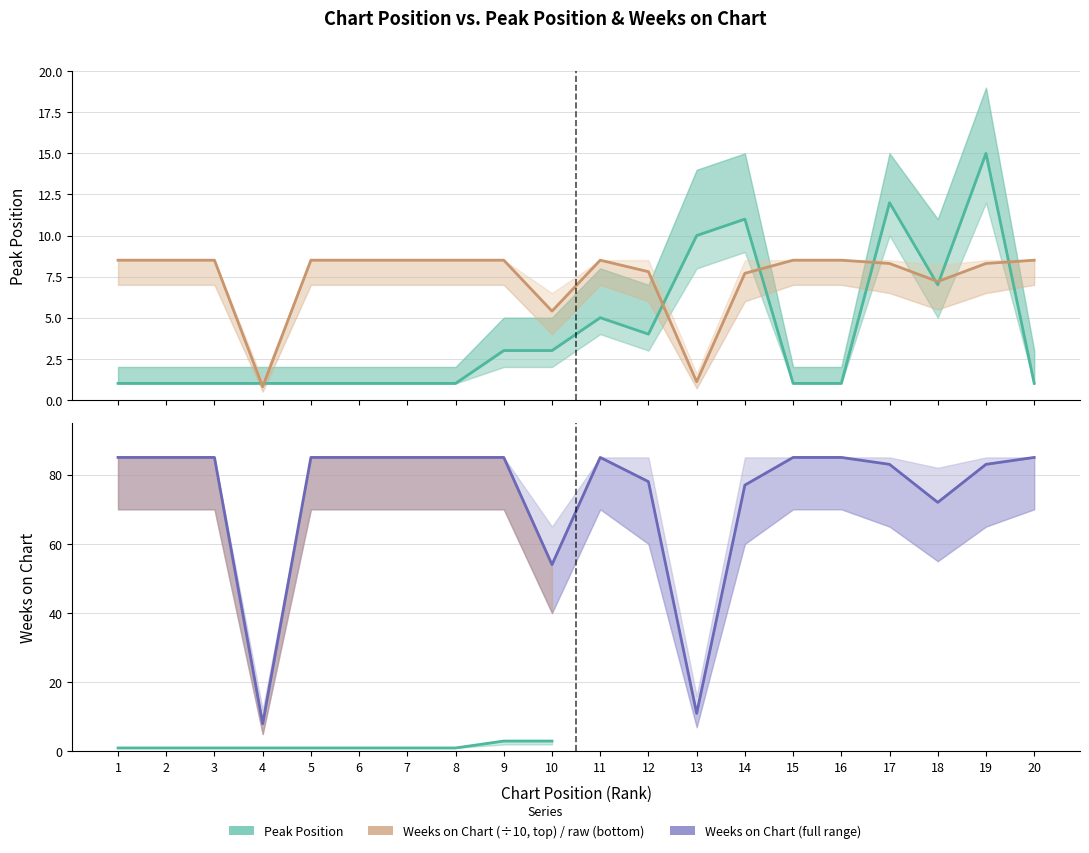

What is the sum of the Peak Position values at 8 and 2?

2.0